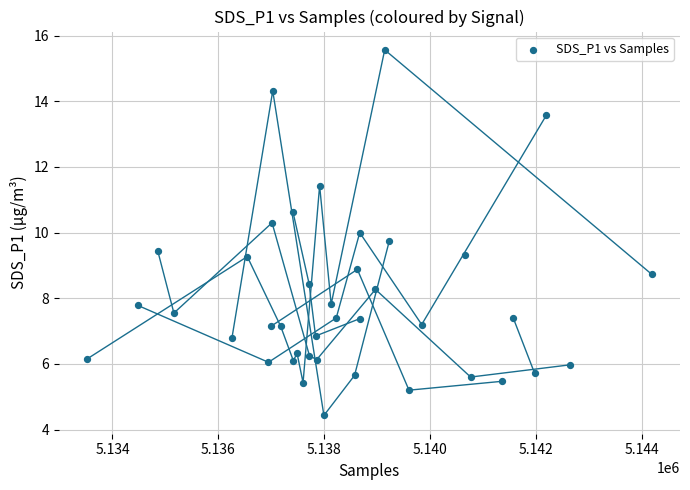

What is the range of Y values (max minus min)?

11.1